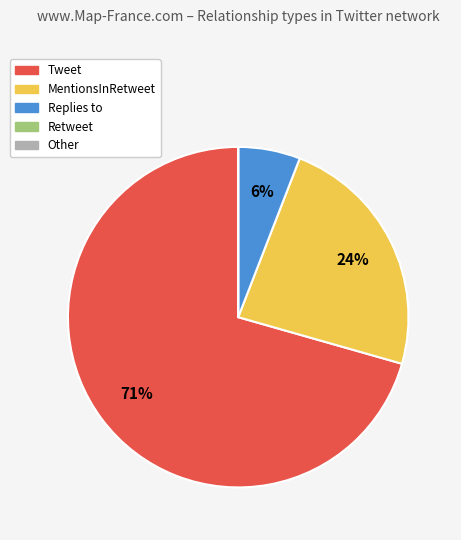

To the nearest percent, what is the average slice percentage?

20%